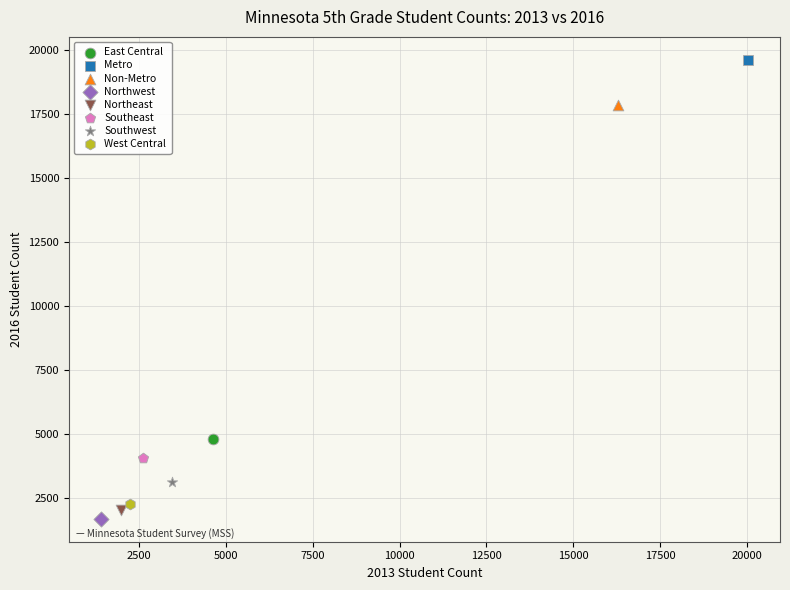

What are all the series names shown in the legend?

East Central, Metro, Non-Metro, Northwest, Northeast, Southeast, Southwest, West Central